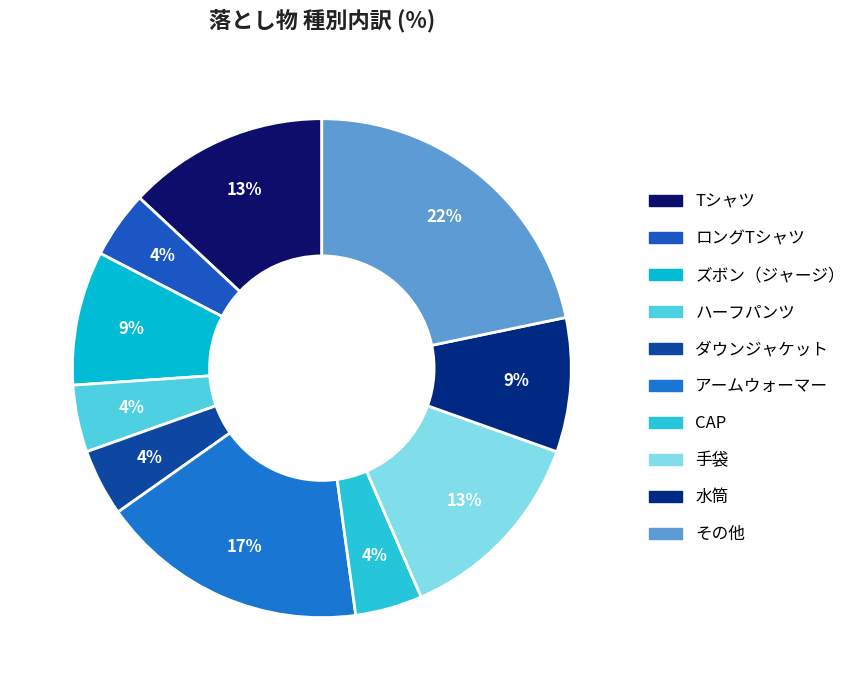

To the nearest percent, what is the combined percentage of 手袋 and Tシャツ?

26%